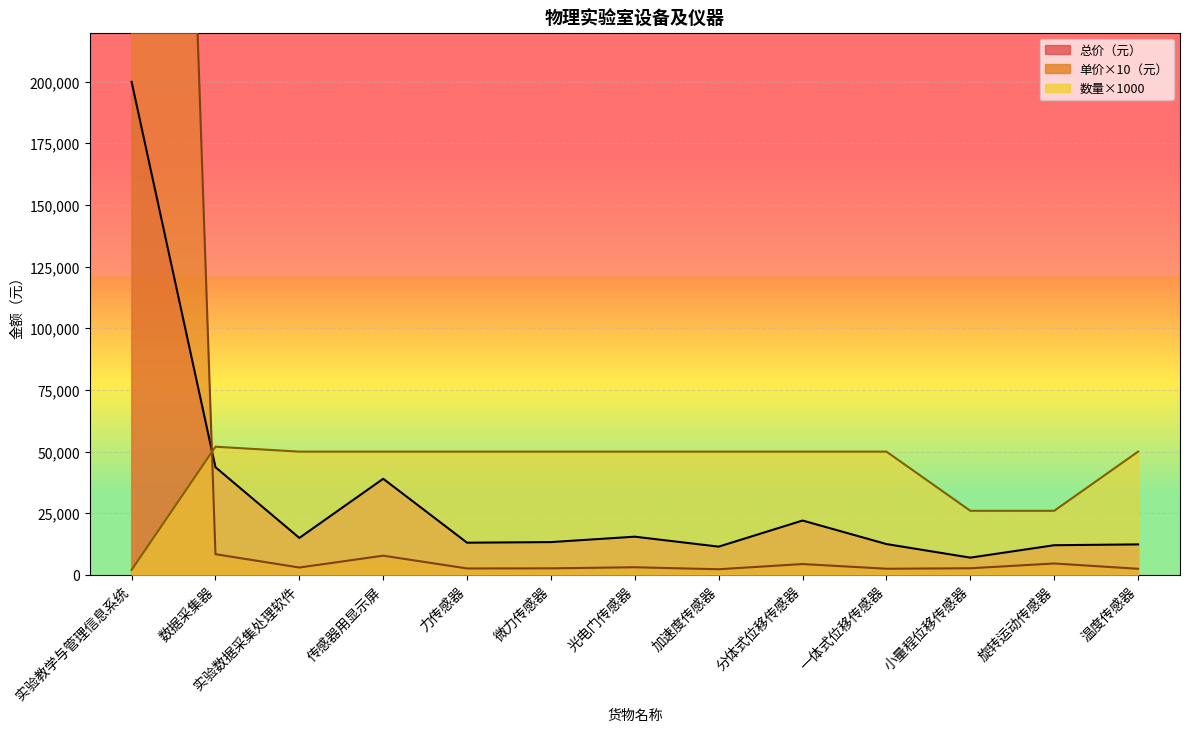

What position from the right is 微力传感器?

8